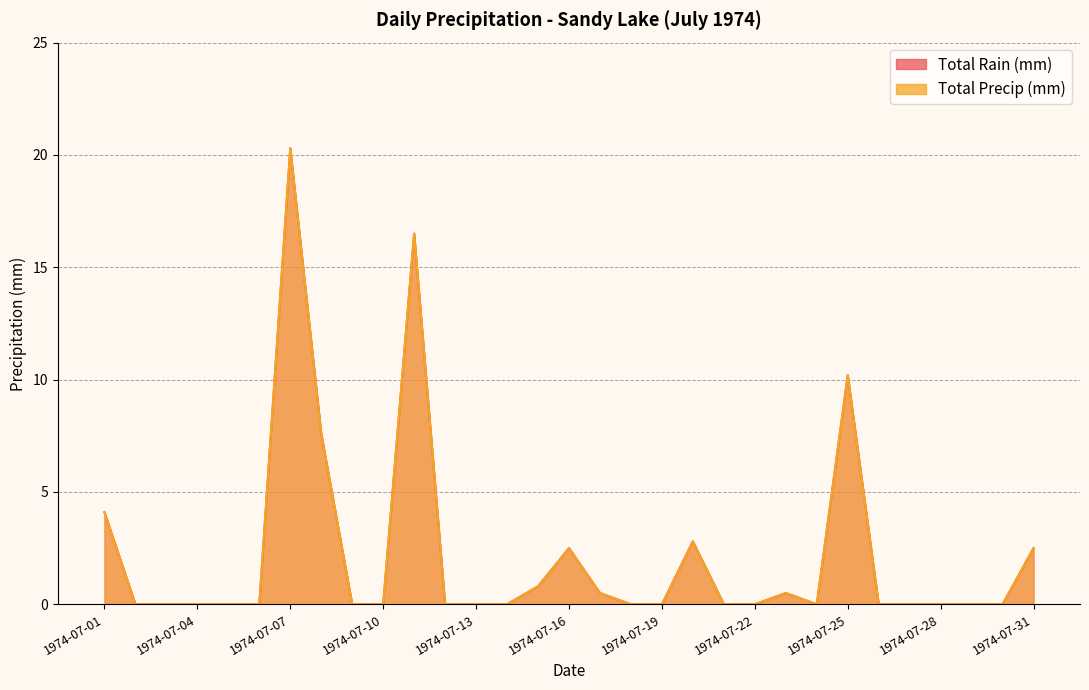

True or false: Total Rain (mm) and Total Precip (mm) cross at least once.

False